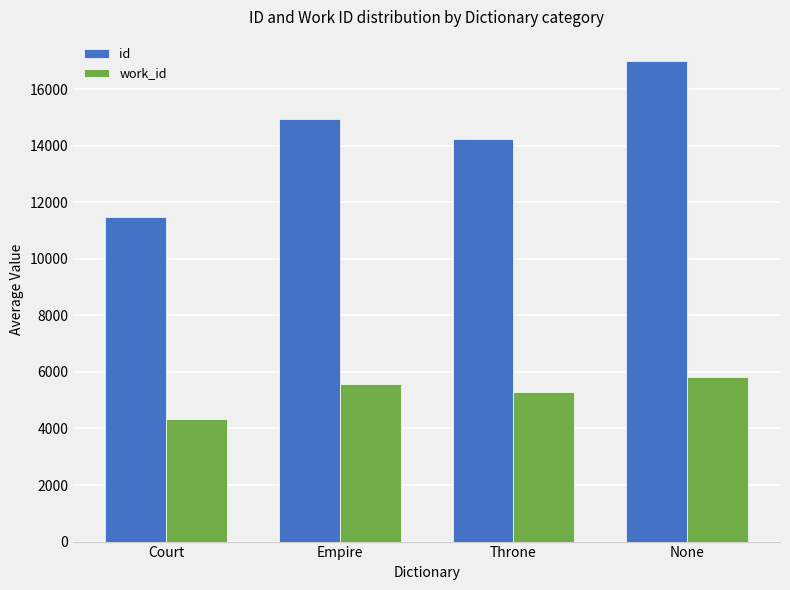

At which label does work_id reach its peak?

None